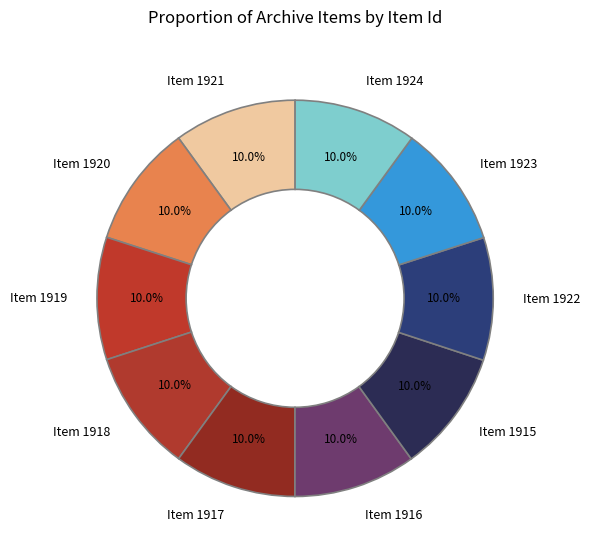

Combined, do Item 1921 and Item 1915 account for over 50%?

No